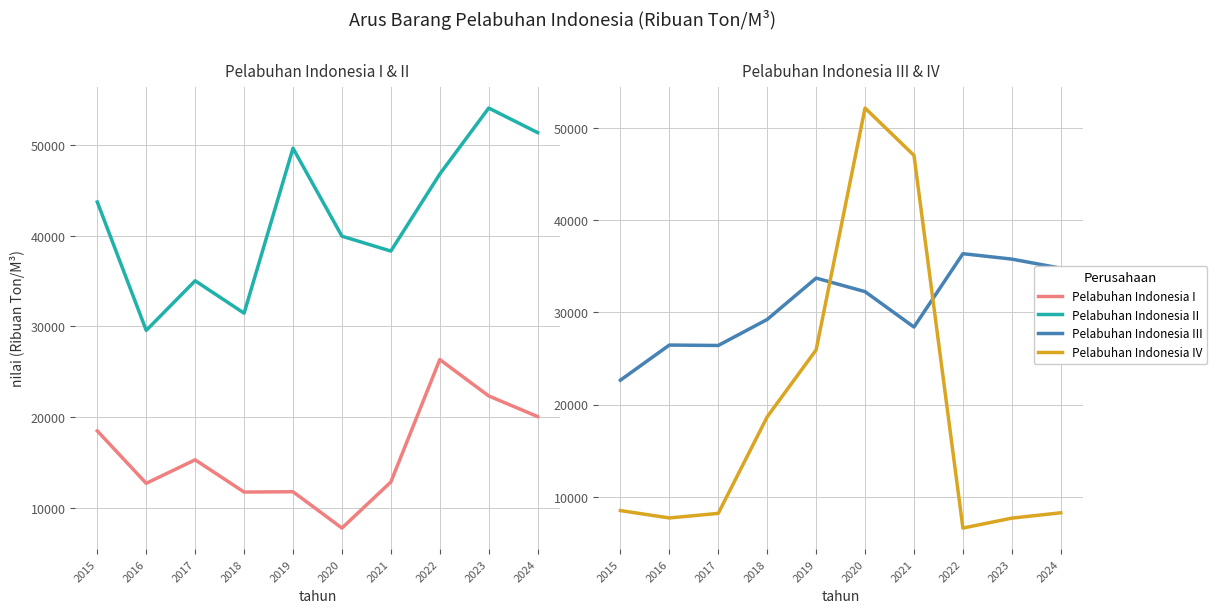

True or false: Pelabuhan Indonesia I has more than 1 points higher than both neighbors.

True